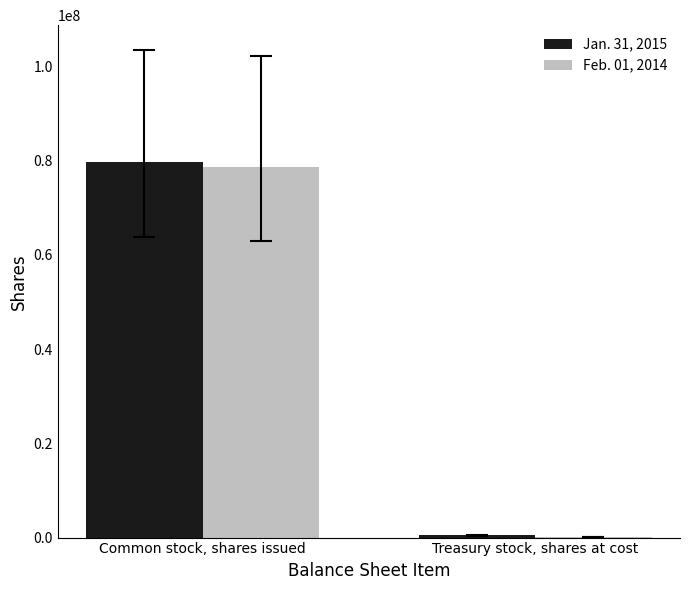

Is the value of Jan. 31, 2015 at Common stock, shares issued greater than the value of Feb. 01, 2014 at Treasury stock, shares at cost?

Yes